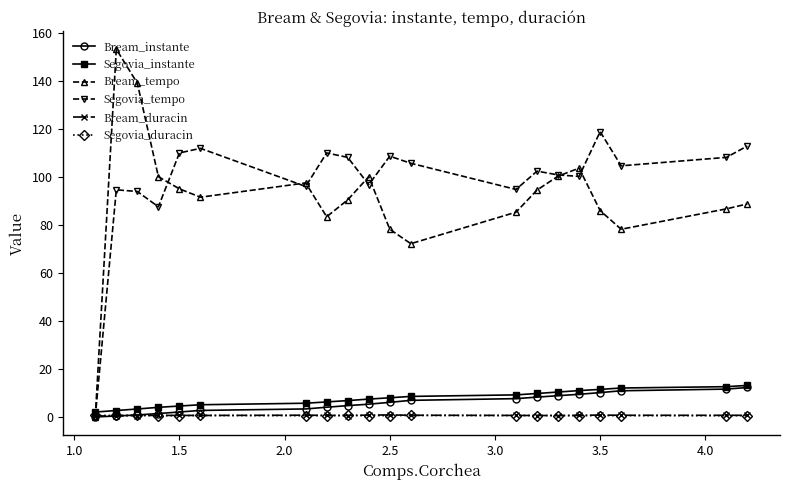

What is the greatest value displayed?

153.1